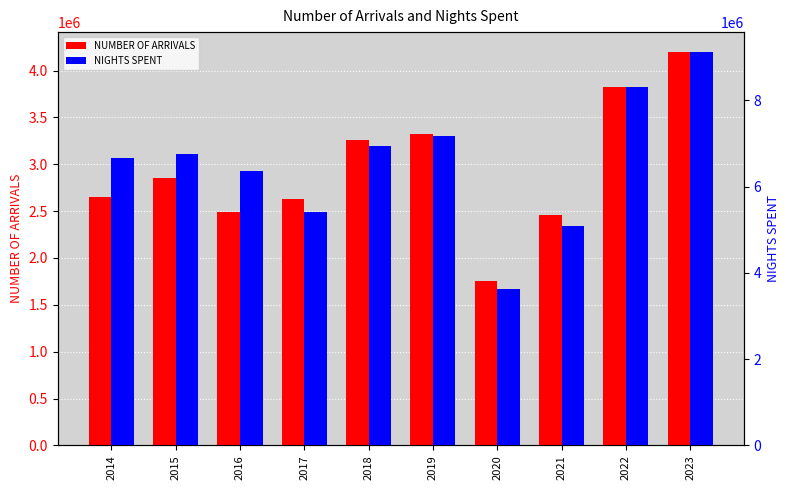

How many data points in NUMBER OF ARRIVALS are above 2855180?

4